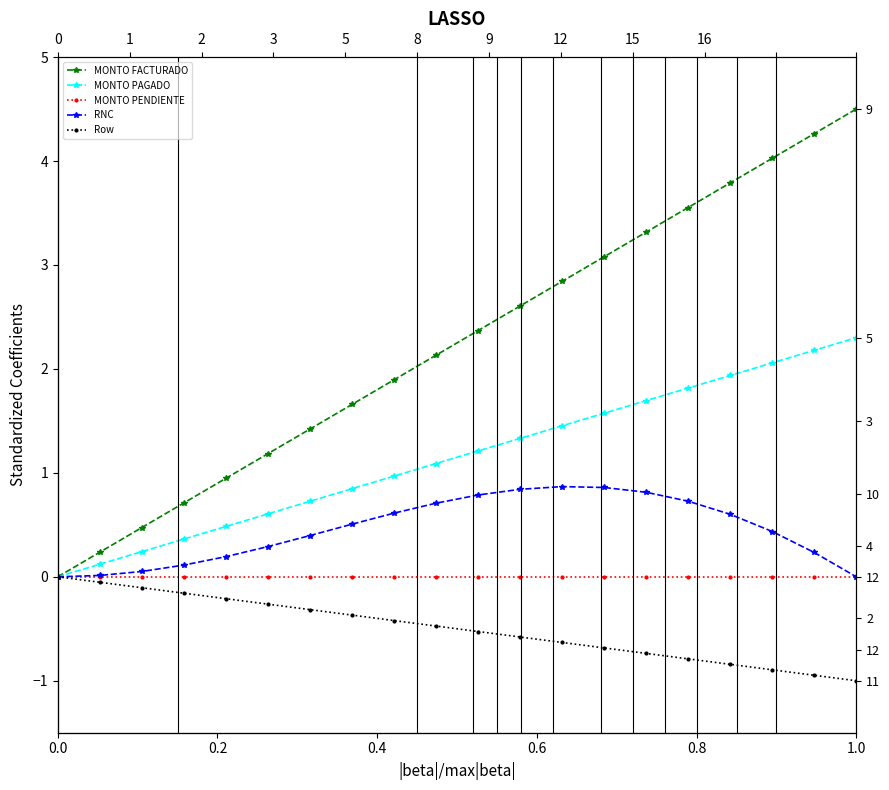

Which series has the largest total across all categories?

MONTO FACTURADO